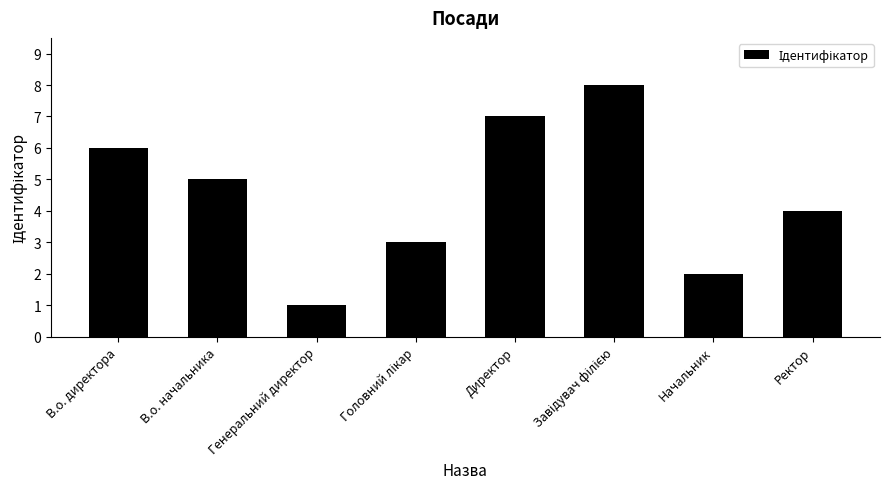

What is the label of the 3rd bar from the left?

Генеральний директор